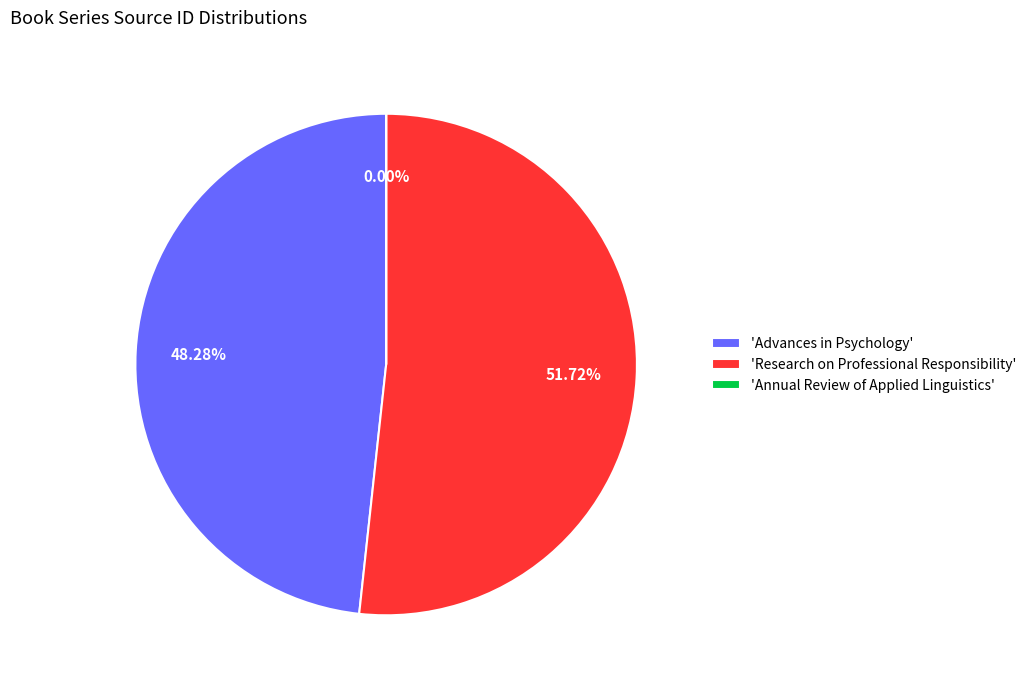

Does 'Research on Professional Responsibility' represent more than half of the total?

Yes